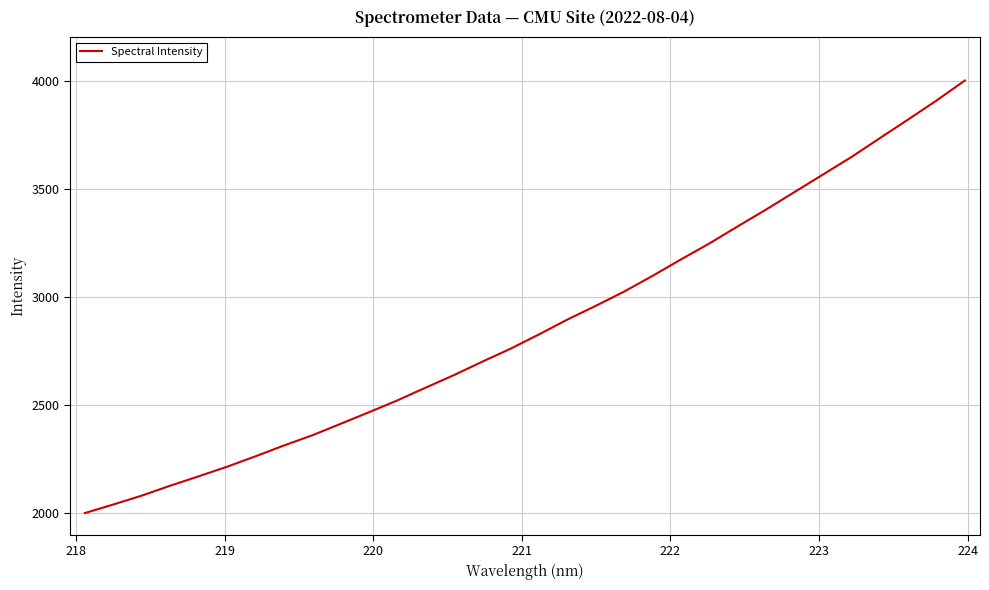

What is the maximum value shown in the chart?

4002.3